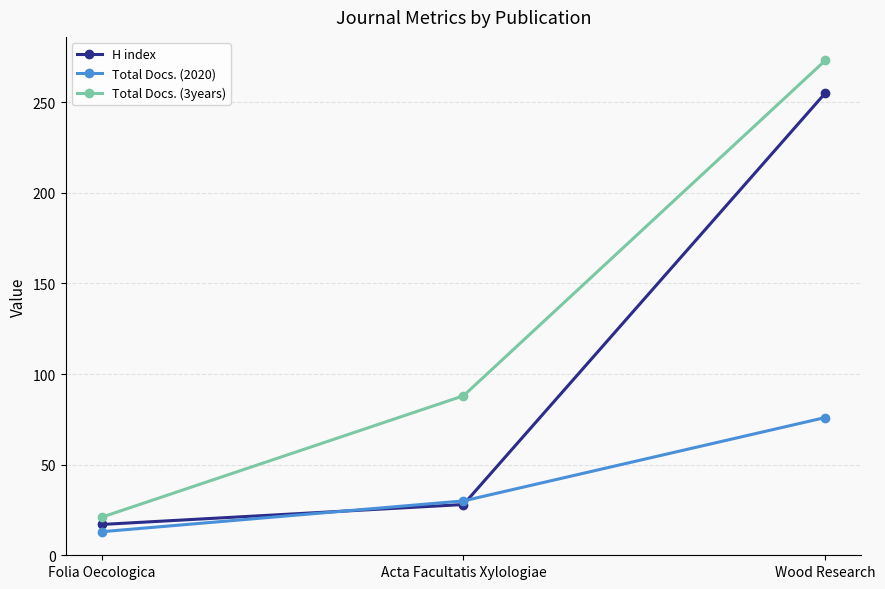

What is the smallest value displayed?

13